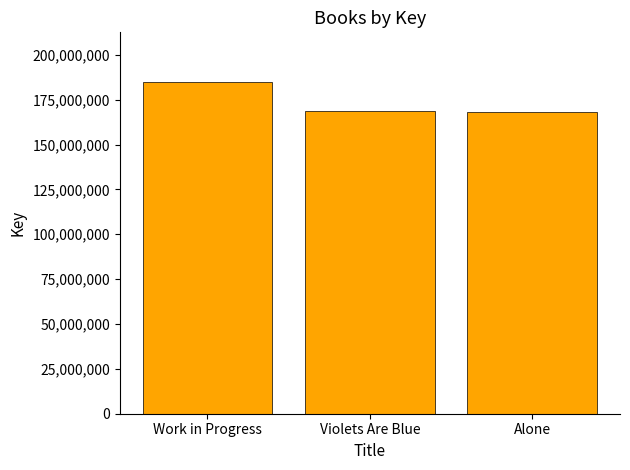

What is the label of the 2nd bar from the right?

Violets Are Blue